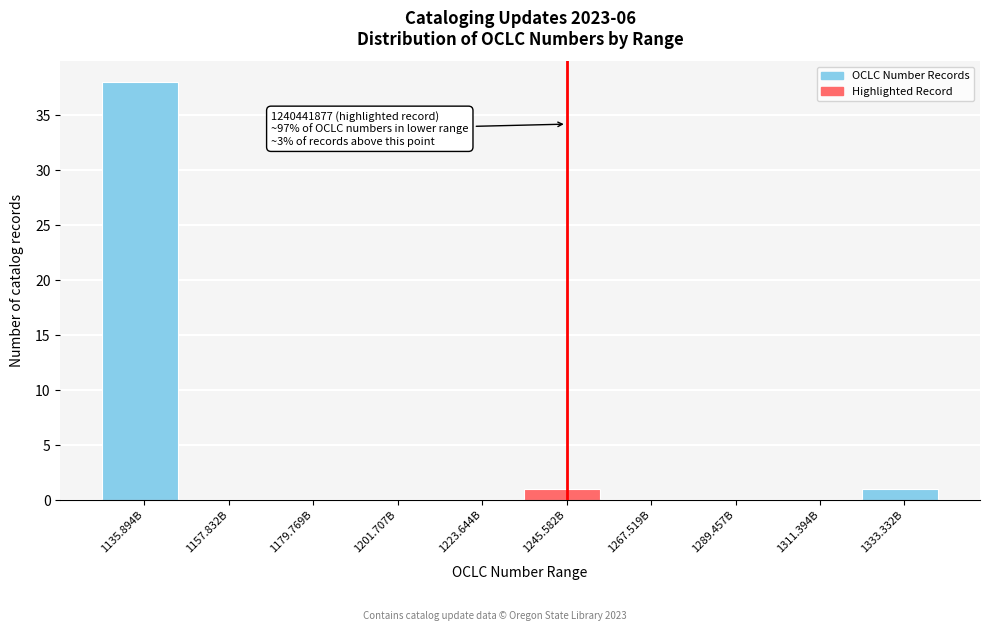

Reading left to right, extract all data points from this chart.

1135.894B=38	1157.832B=0	1179.769B=0	1201.707B=0	1223.644B=0	1245.582B=1	1267.519B=0	1289.457B=0	1311.394B=0	1333.332B=1